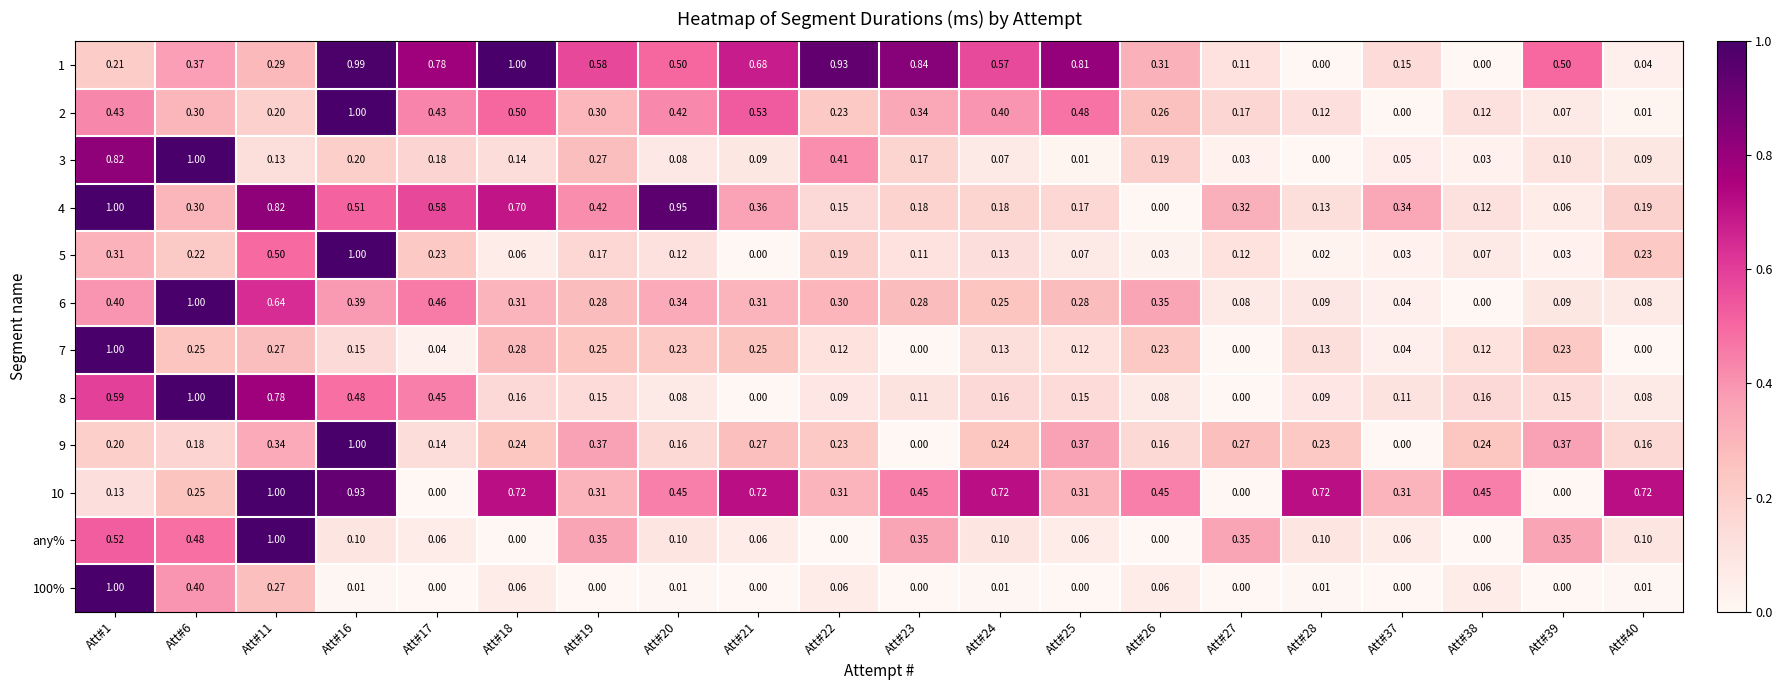

Is the value of 2 at Att#19 greater than the value of 4 at Att#20?

No